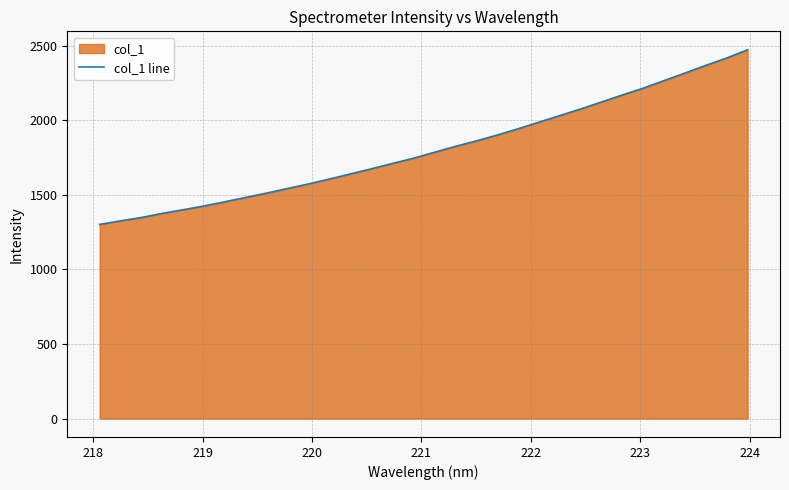

What is the difference between the maximum and minimum values?

1171.2